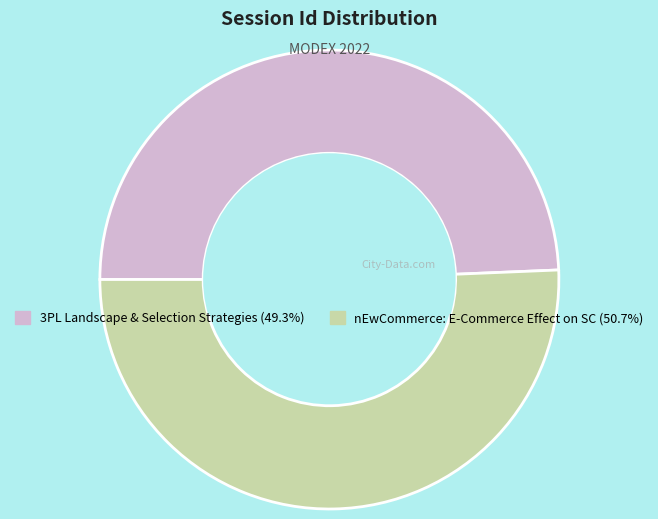

Approximately how many times larger is the value at nEwCommerce: E-Commerce Effect on SC (50.7%) compared to 3PL Landscape & Selection Strategies (49.3%)?

1.0